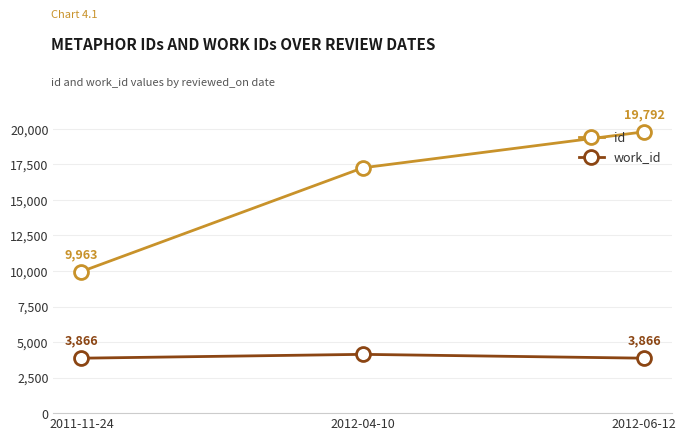

Which series has the largest total across all categories?

id